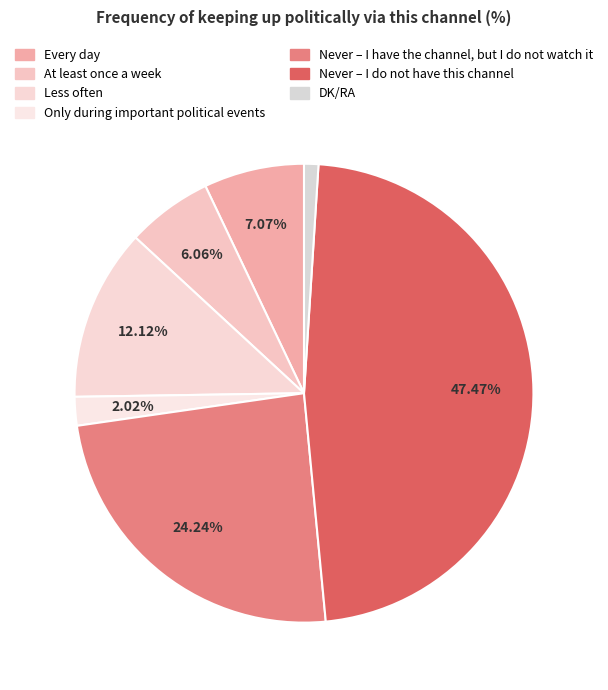

How many slices are in this pie chart?

7